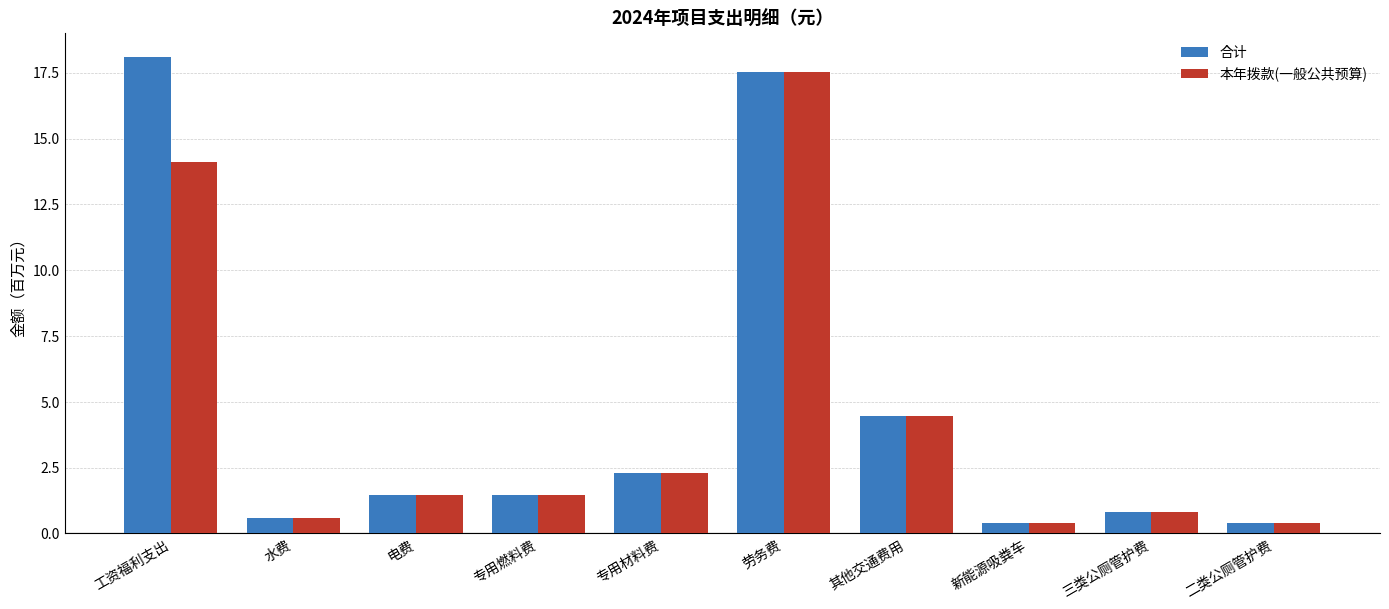

Which series has the largest total across all categories?

合计